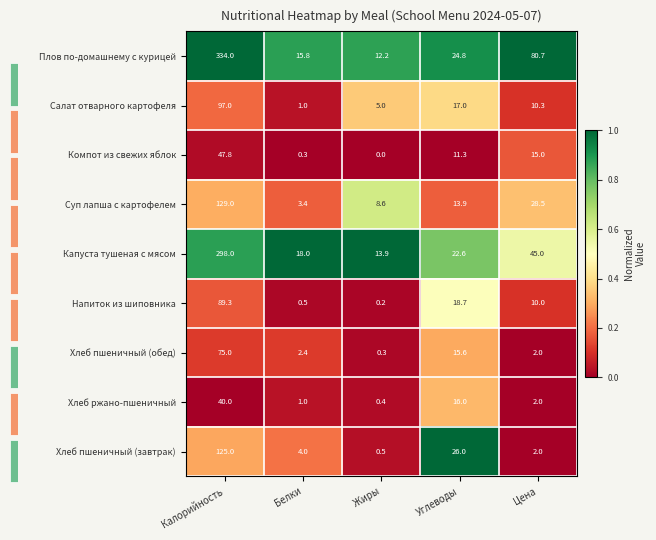

Reading left to right, what are all the values shown in this chart?

Плов по-домашнему с курицей: Калорийность=334.0	Белки=15.8	Жиры=12.2	Углеводы=24.8	Цена=80.7
Салат отварного картофеля: Калорийность=97.0	Белки=1.0	Жиры=5.0	Углеводы=17.0	Цена=10.3
Компот из свежих яблок: Калорийность=47.8	Белки=0.3	Жиры=0.0	Углеводы=11.3	Цена=15.0
Суп лапша с картофелем: Калорийность=129.0	Белки=3.4	Жиры=8.6	Углеводы=13.9	Цена=28.5
Капуста тушеная с мясом: Калорийность=298.0	Белки=18.0	Жиры=13.9	Углеводы=22.6	Цена=45.0
Напиток из шиповника: Калорийность=89.3	Белки=0.5	Жиры=0.2	Углеводы=18.7	Цена=10.0
Хлеб пшеничный (обед): Калорийность=75.0	Белки=2.4	Жиры=0.3	Углеводы=15.6	Цена=2.0
Хлеб ржано-пшеничный: Калорийность=40.0	Белки=1.0	Жиры=0.4	Углеводы=16.0	Цена=2.0
Хлеб пшеничный (завтрак): Калорийность=125.0	Белки=4.0	Жиры=0.5	Углеводы=26.0	Цена=2.0